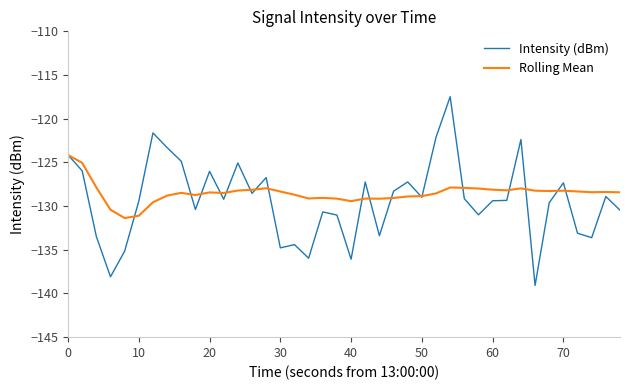

How many lines are shown in the chart?

2